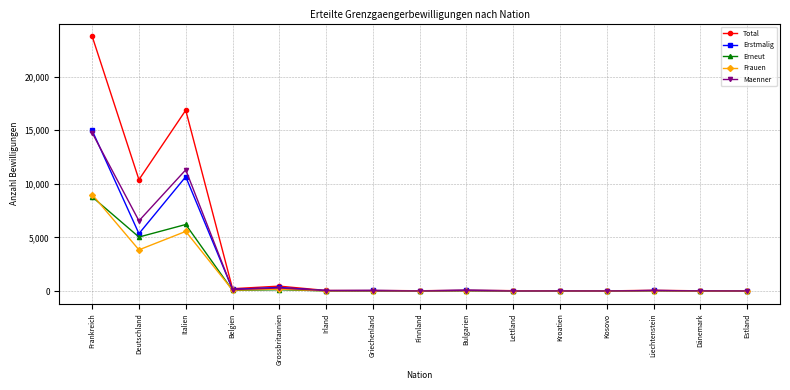

True or false: Erneut has more than 0 interior local peaks.

True